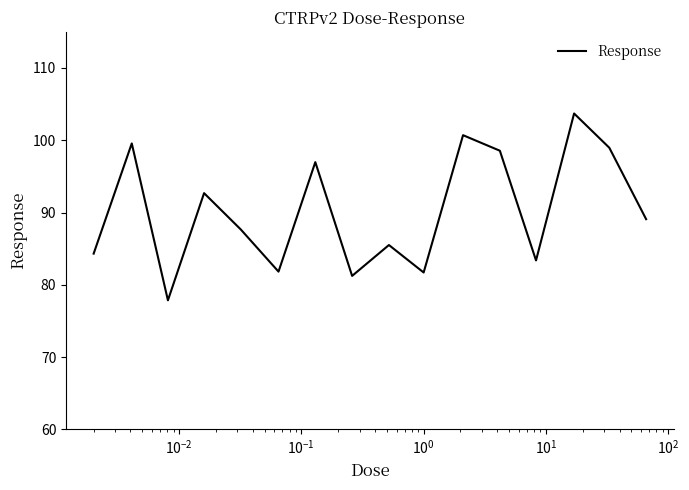

What is the greatest value displayed?

103.7